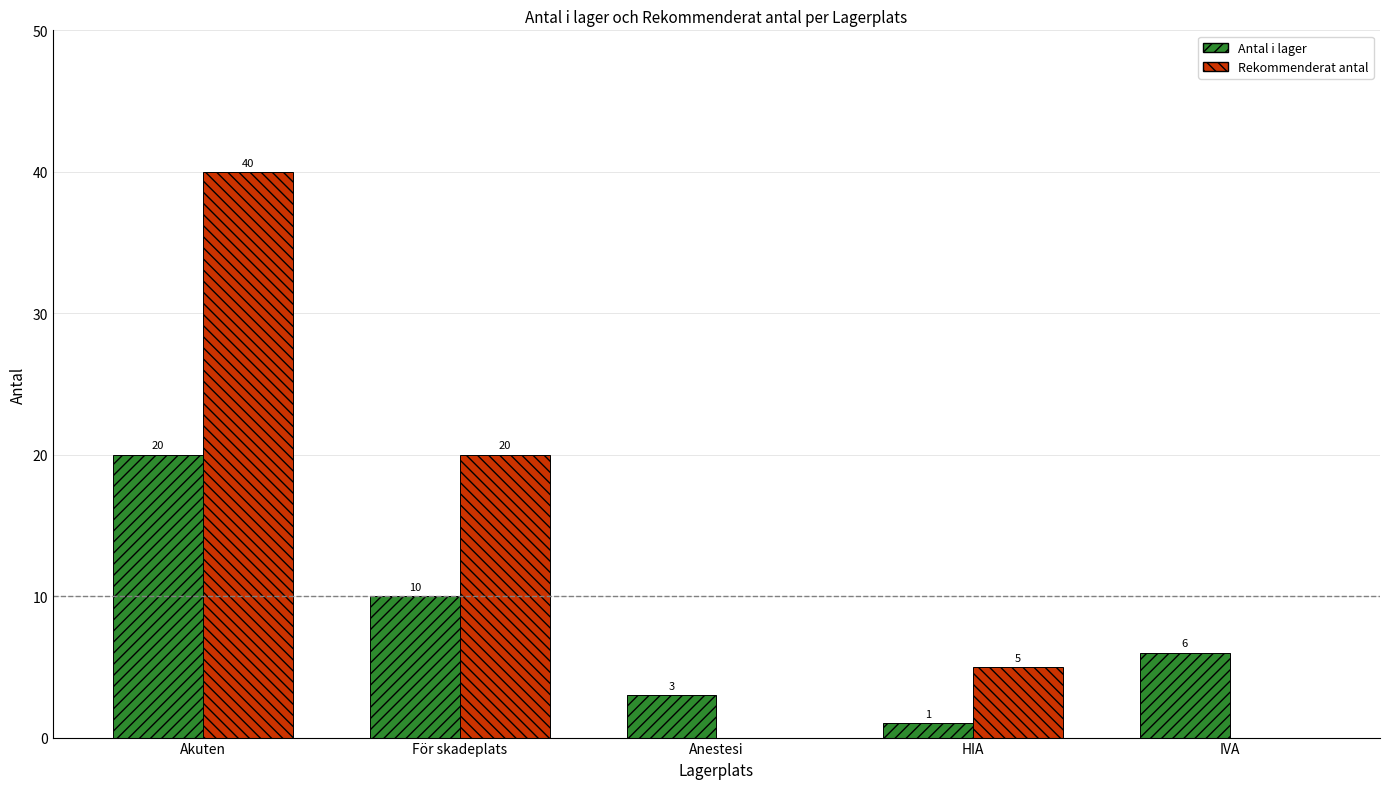

Does the chart contain stacked bars?

No